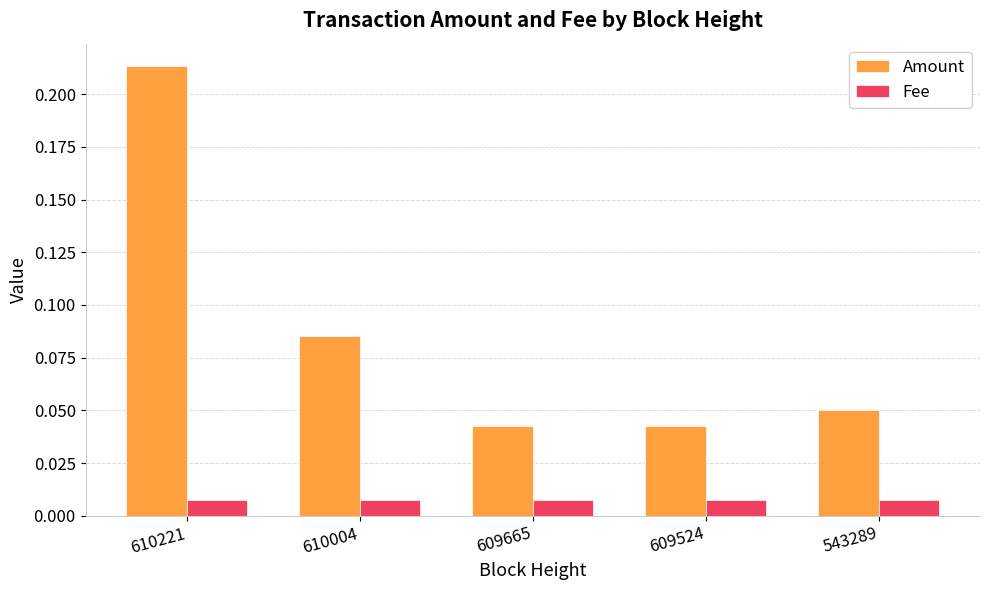

At which category is the sum across all series the highest?

610221